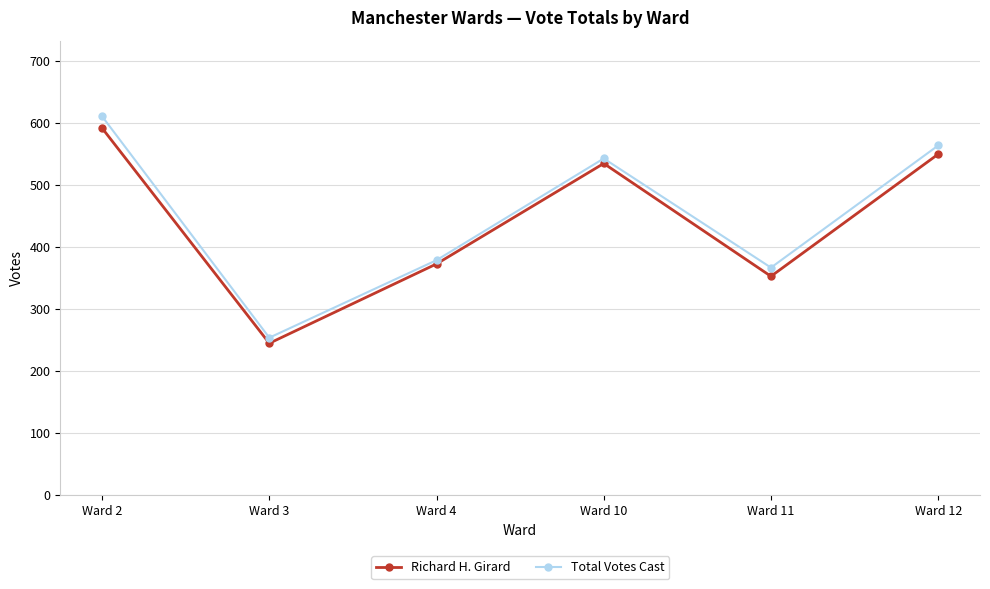

True or false: Richard H. Girard and Total Votes Cast cross at least once.

False